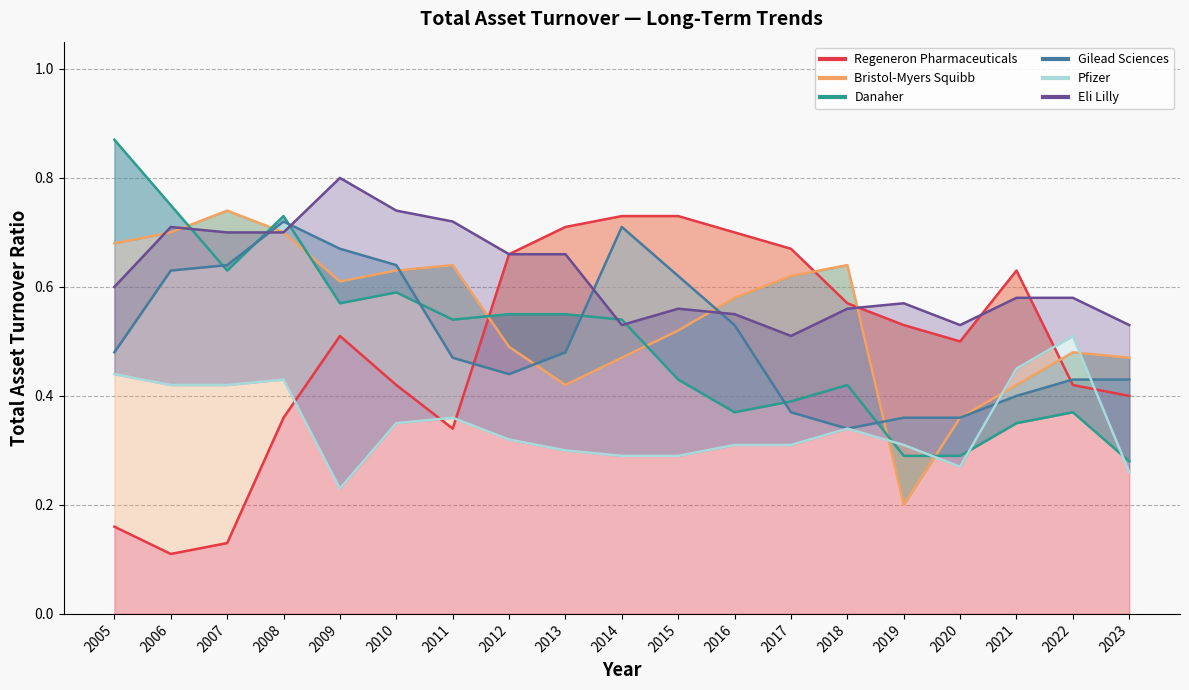

List the series in order of their peak value, lowest first.

Pfizer, Gilead Sciences, Regeneron Pharmaceuticals, Bristol-Myers Squibb, Eli Lilly, Danaher